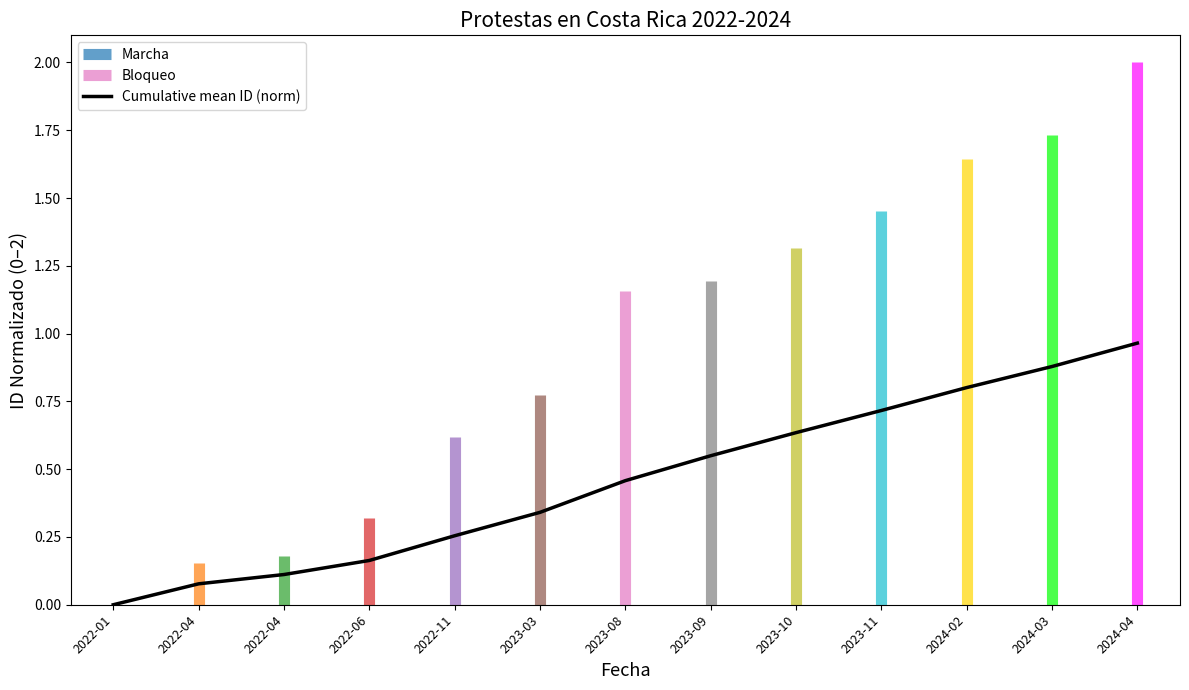

What is the difference between the second highest and minimum values?

0.9